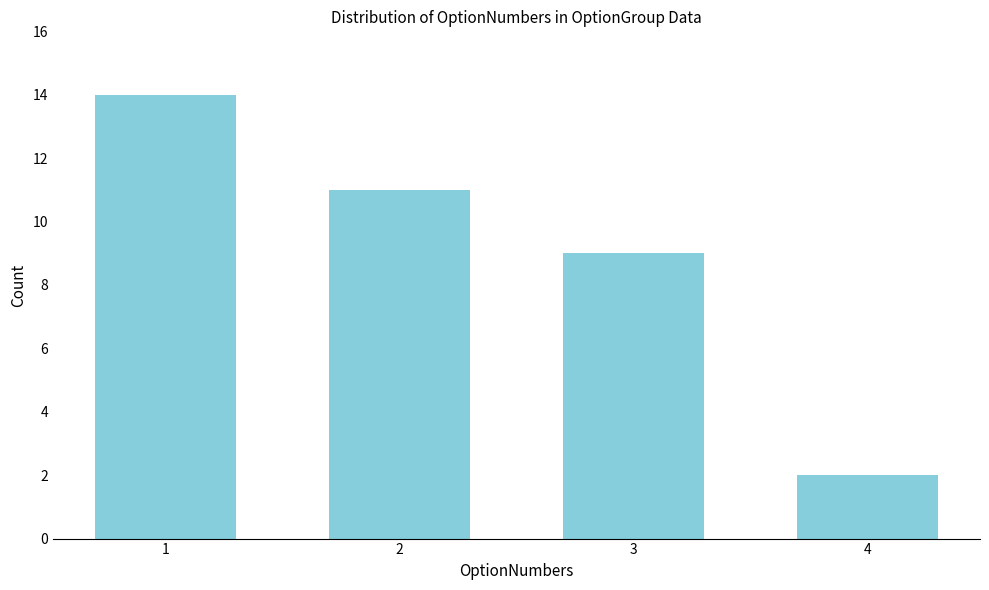

Reading left to right, list all the values displayed in this chart.

14	11	9	2